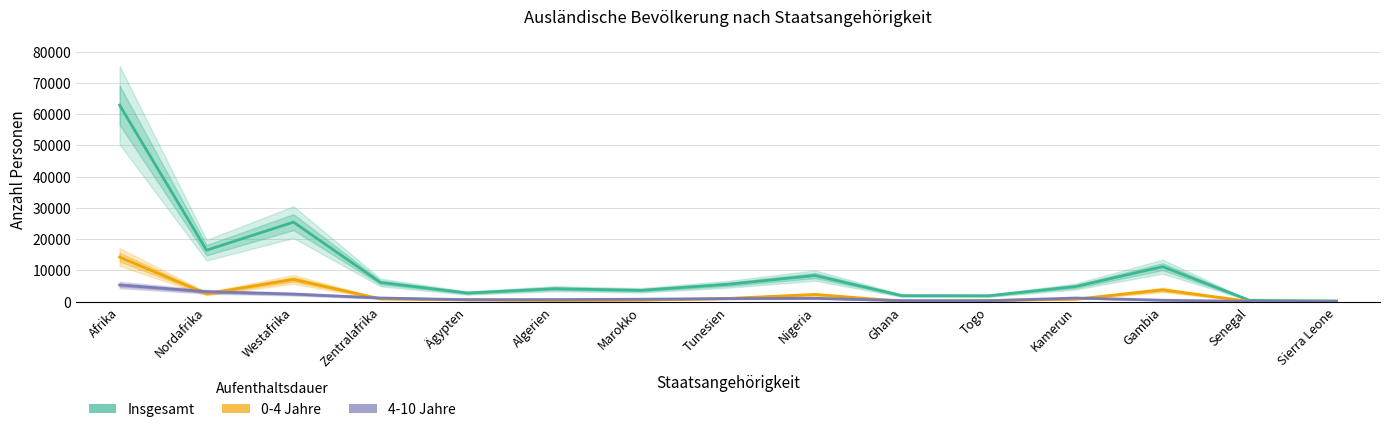

What value does the Insgesamt series have at Westafrika?

25430